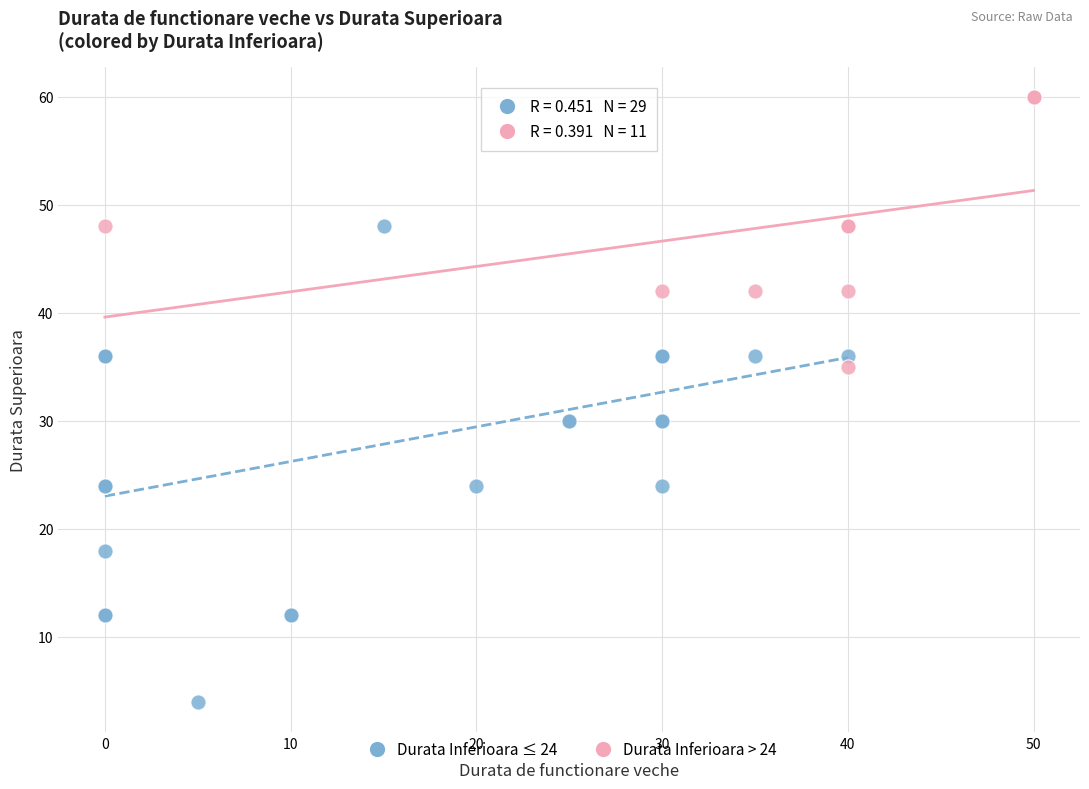

Which series reaches the minimum Y coordinate?

Durata Inferioara ≤ 24